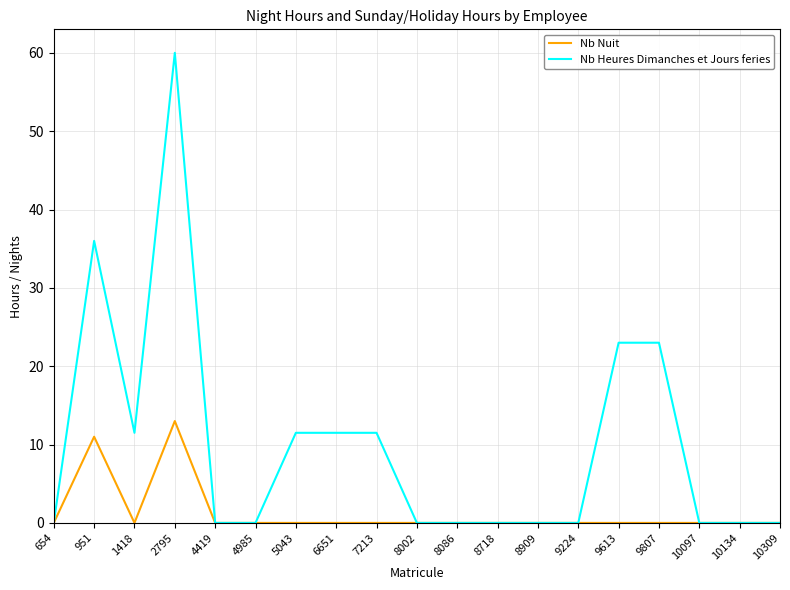

Which series has the largest range (max minus min)?

Nb Heures Dimanches et Jours feries